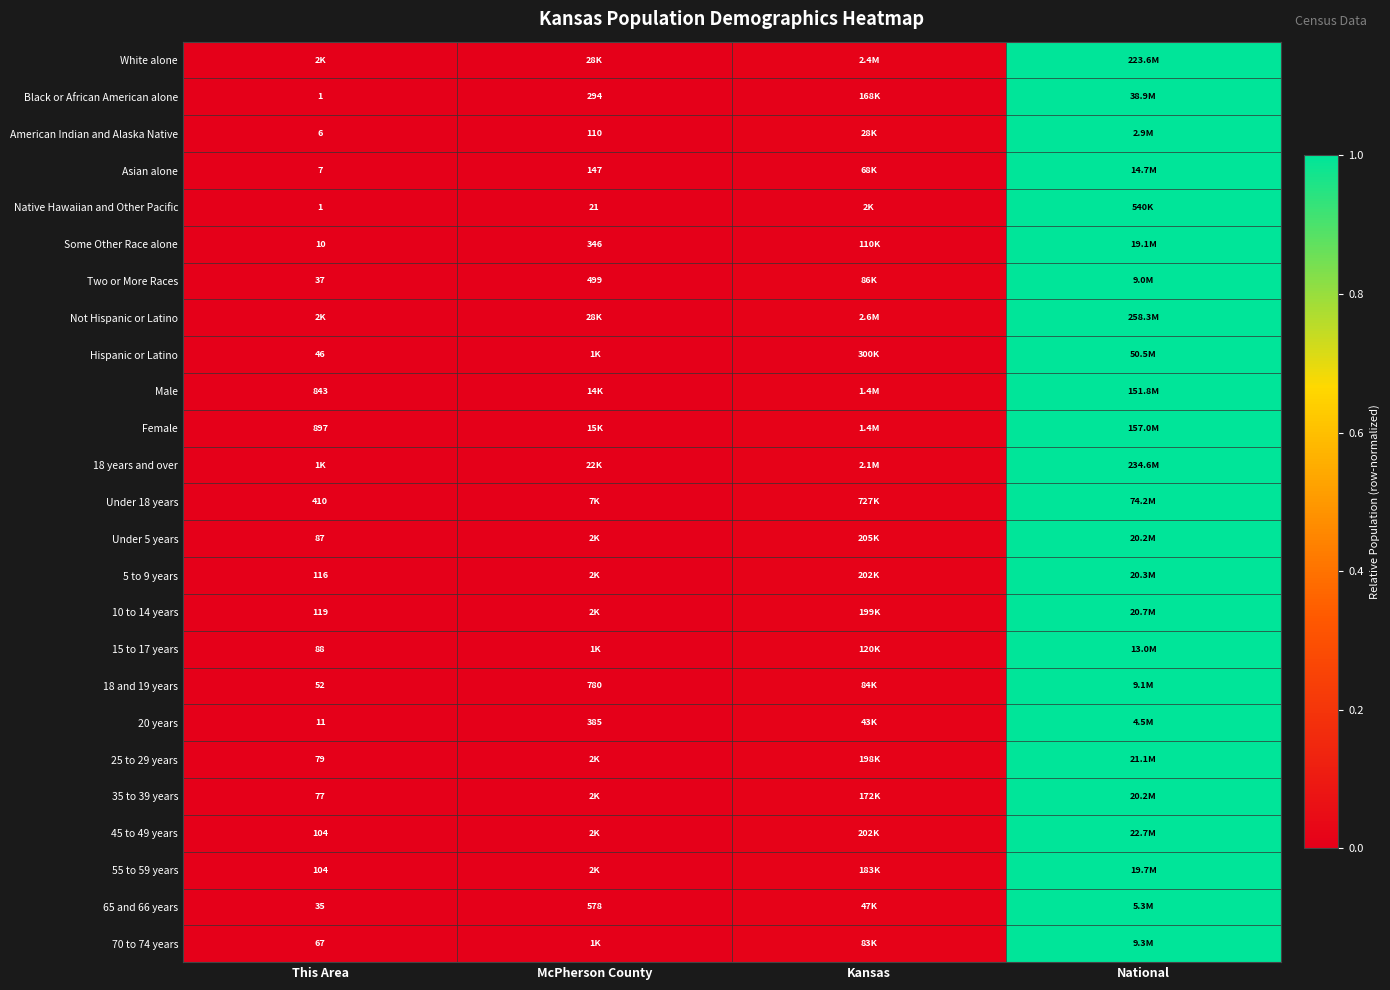

Is the value of Black or African American alone at McPherson County greater than the value of 45 to 49 years at This Area?

Yes